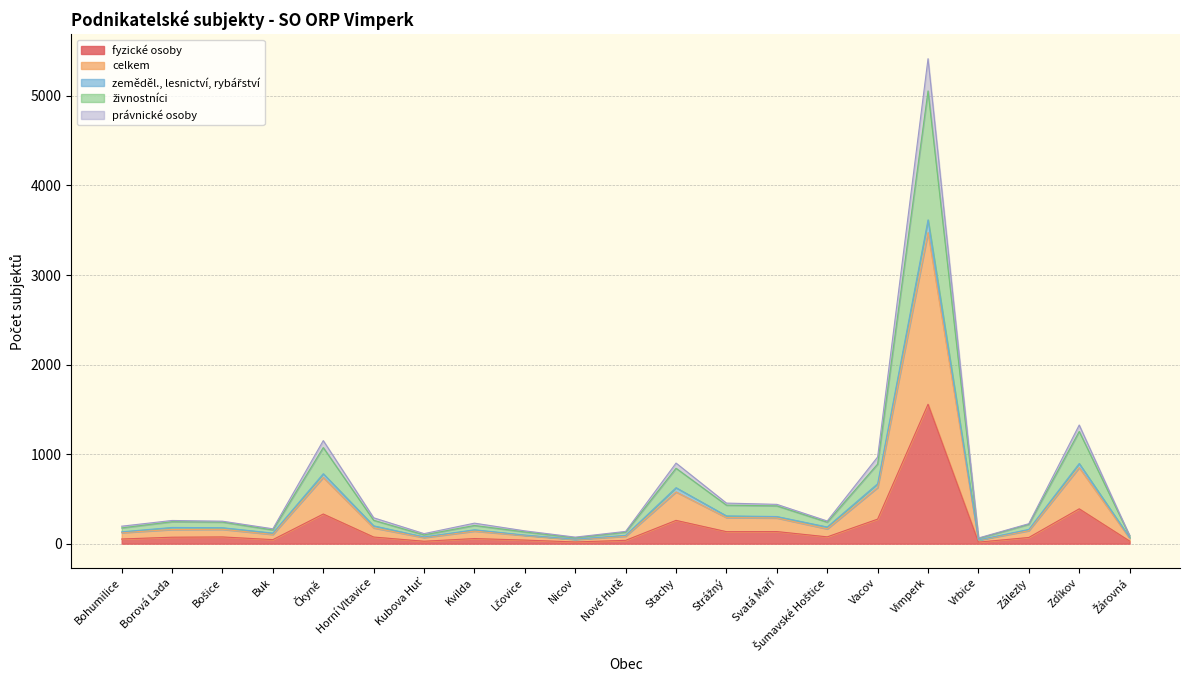

At which category does fyzické osoby reach its first local peak?

Bošice